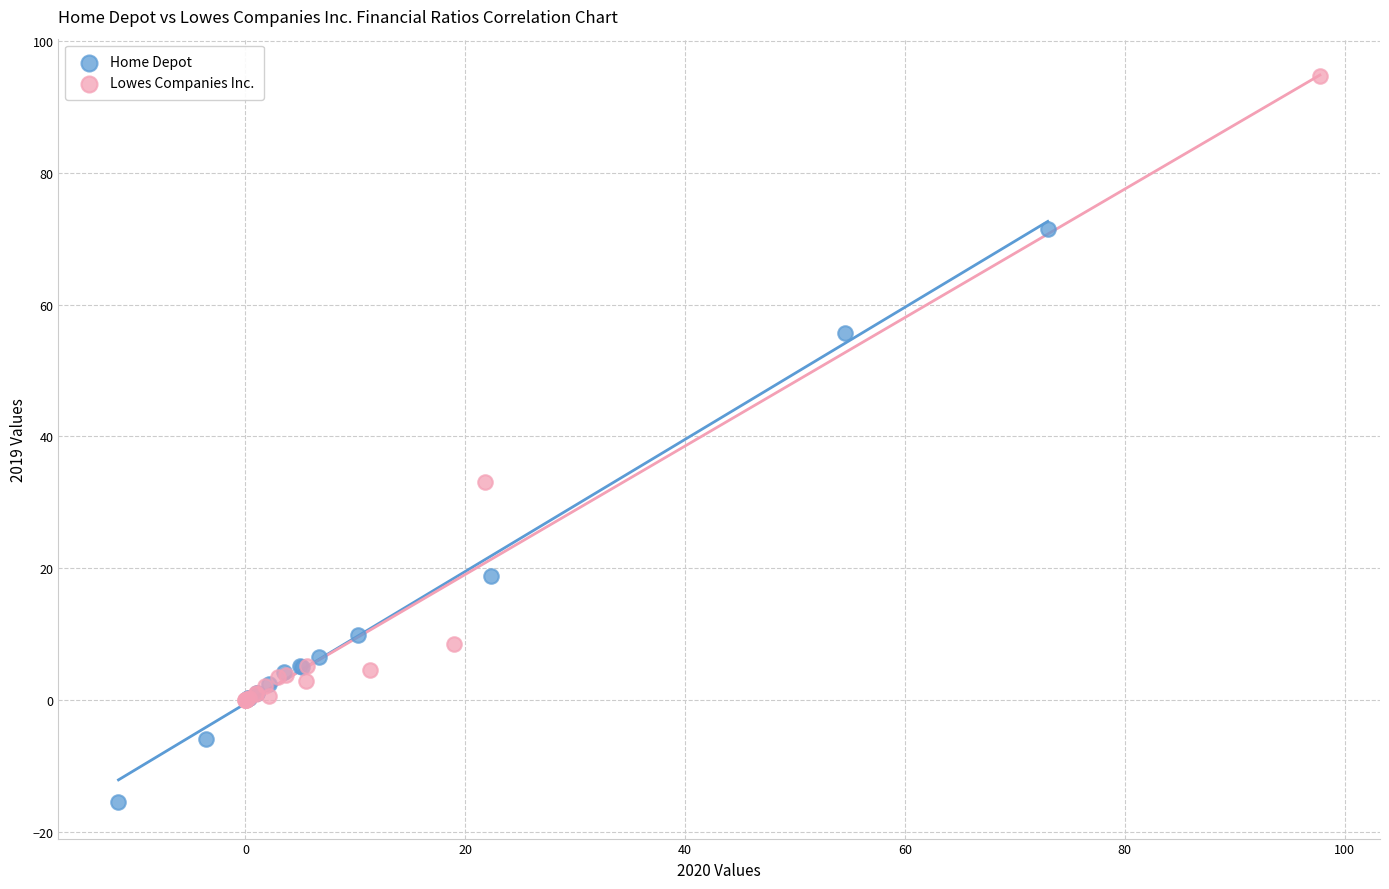

Which series has the largest Y range (max minus min)?

Lowes Companies Inc.